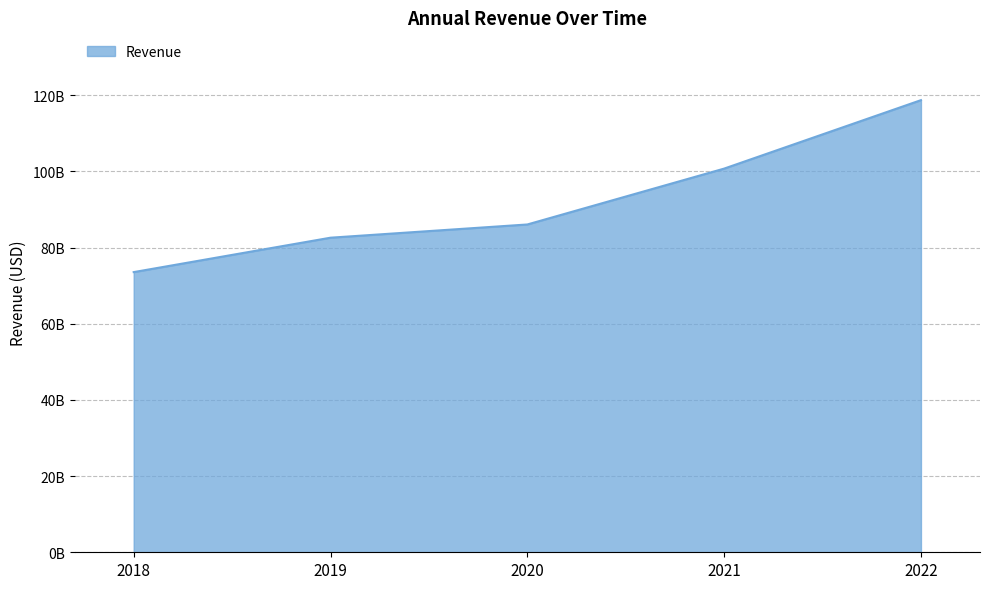

What is the value of the 3rd point from the left?

86072783097